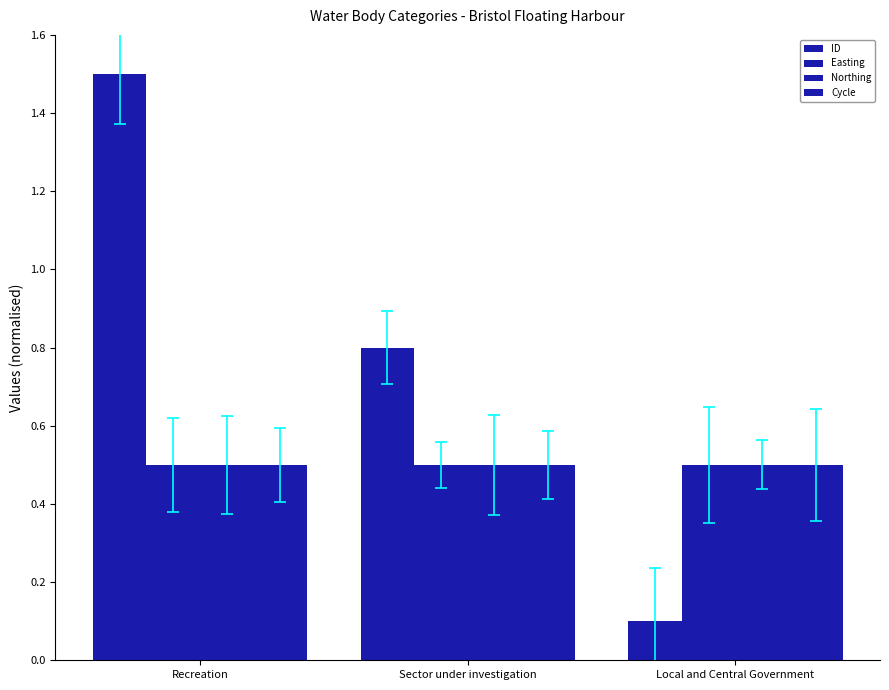

What is the sum of all ID values?

2.4